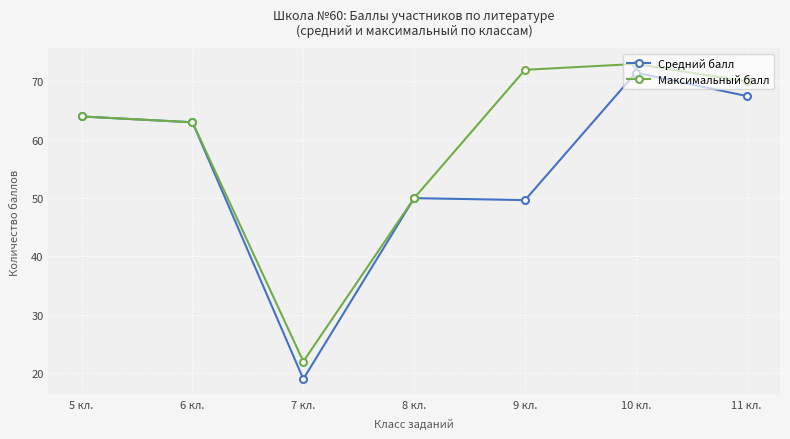

Does the chart display data point markers on the line(s)?

Yes